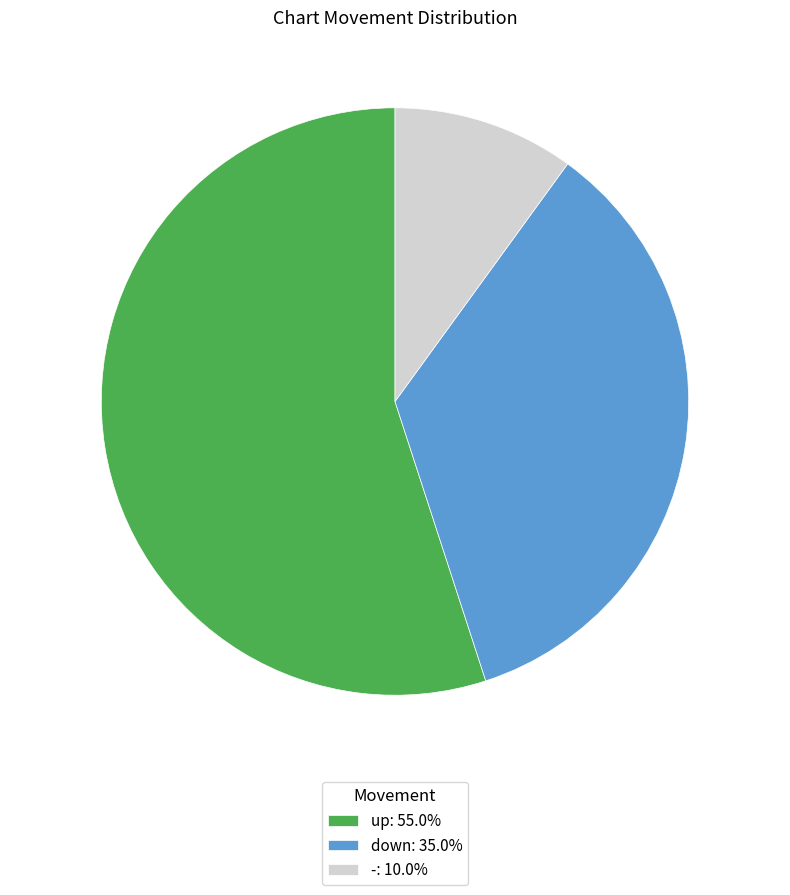

How many slices are in this pie chart?

3